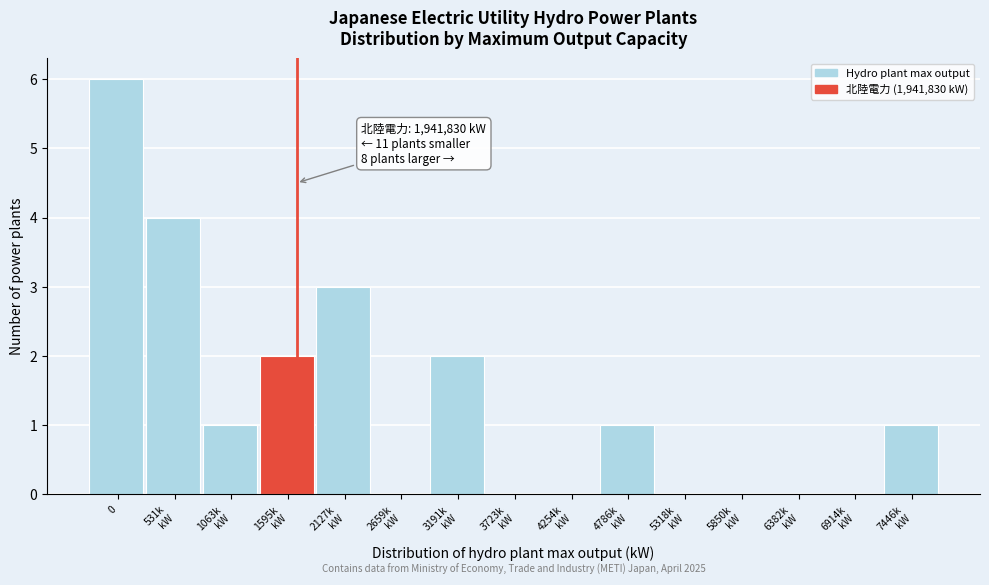

What is the greatest value displayed?

6